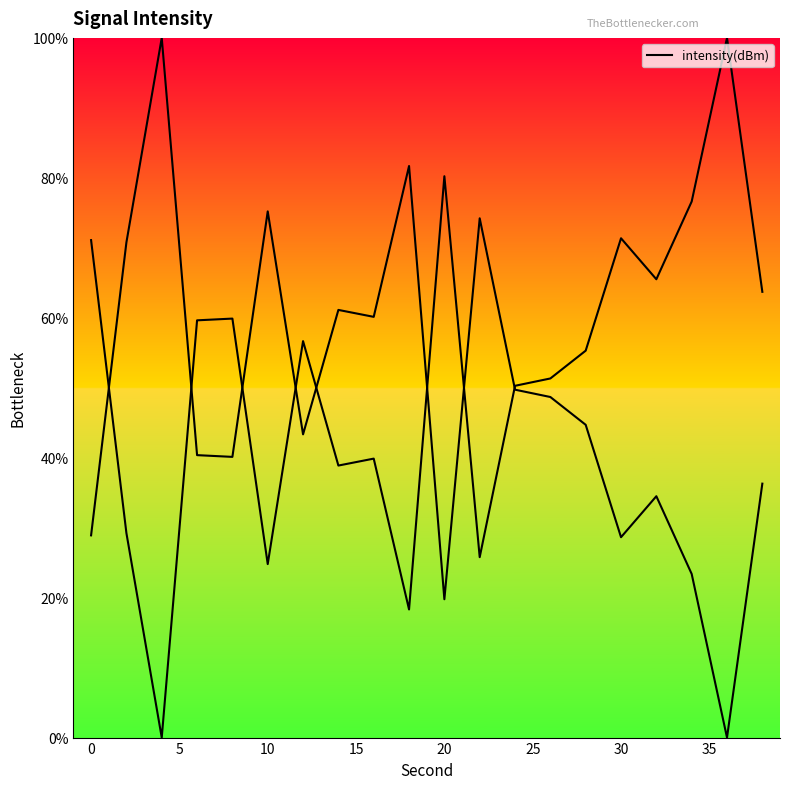

What is the difference between the second highest and minimum values?

81.7